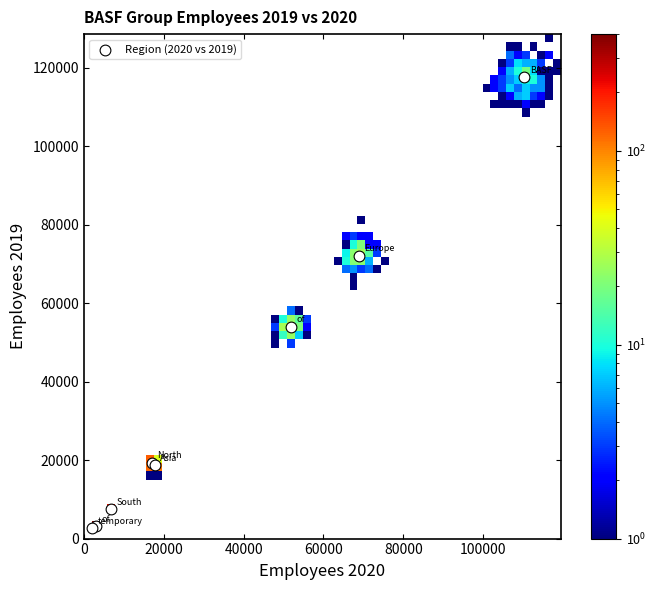

What Y value in the scatter plot is closest to 60117?

54028